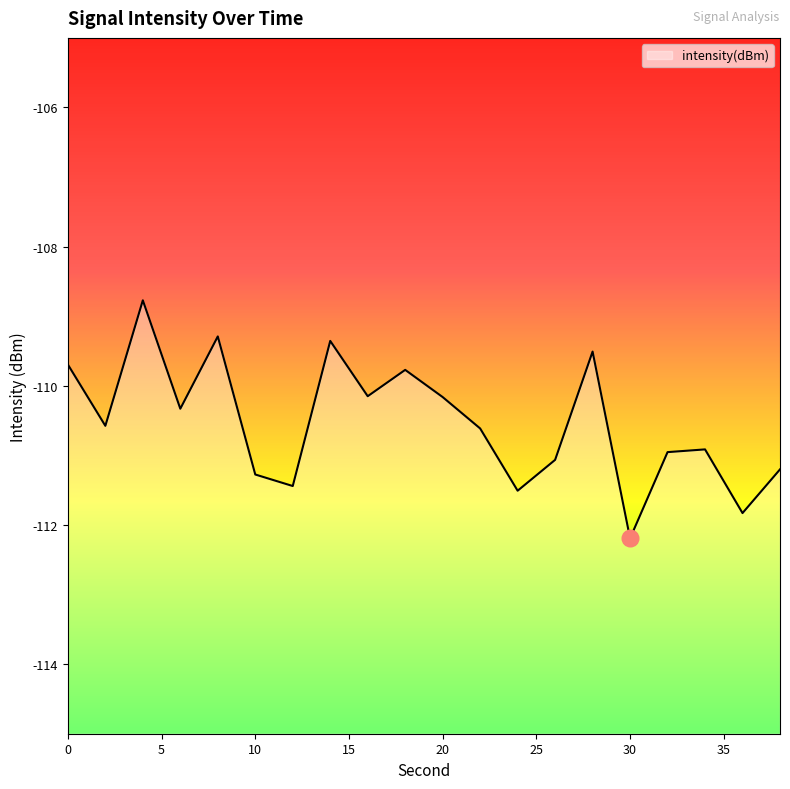

Is this an area chart (filled region under the line)?

No